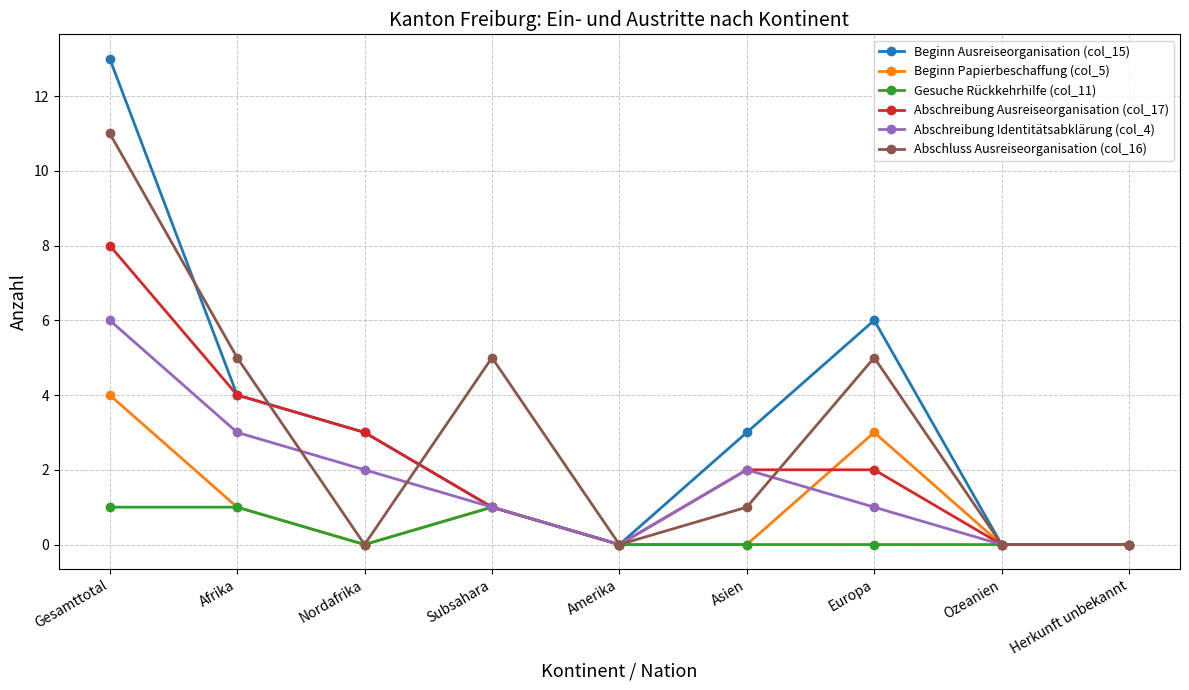

Where do Abschluss Ausreiseorganisation (col_16) and Abschreibung Identitätsabklärung (col_4) first cross each other?

Afrika and Nordafrika